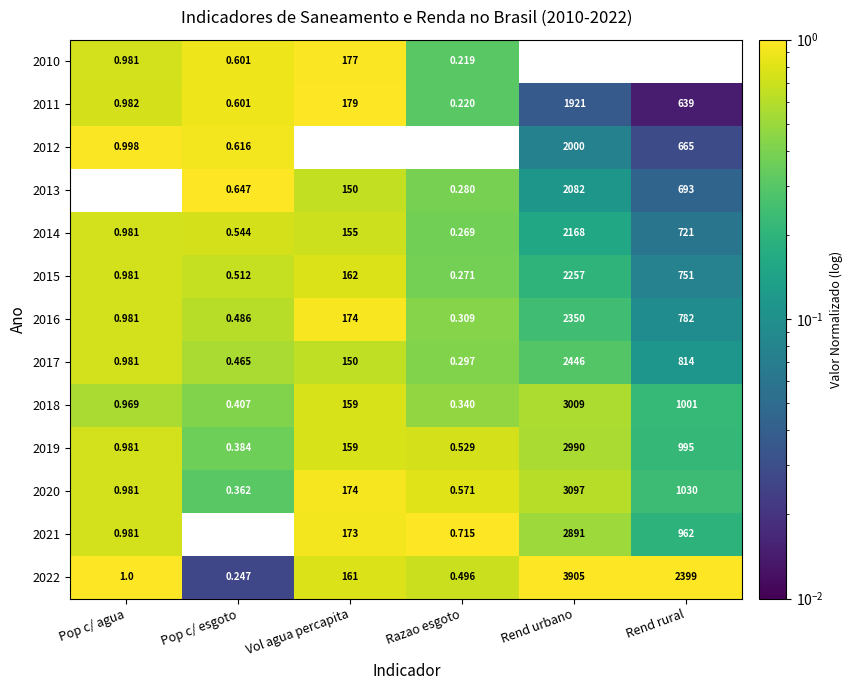

Where is 2021 nearest to the value 1445?

Rend rural